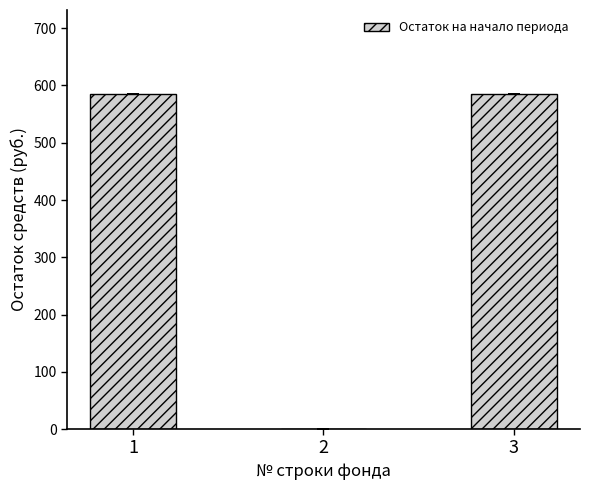

What is the change in value from 2 to 3?

+585.5